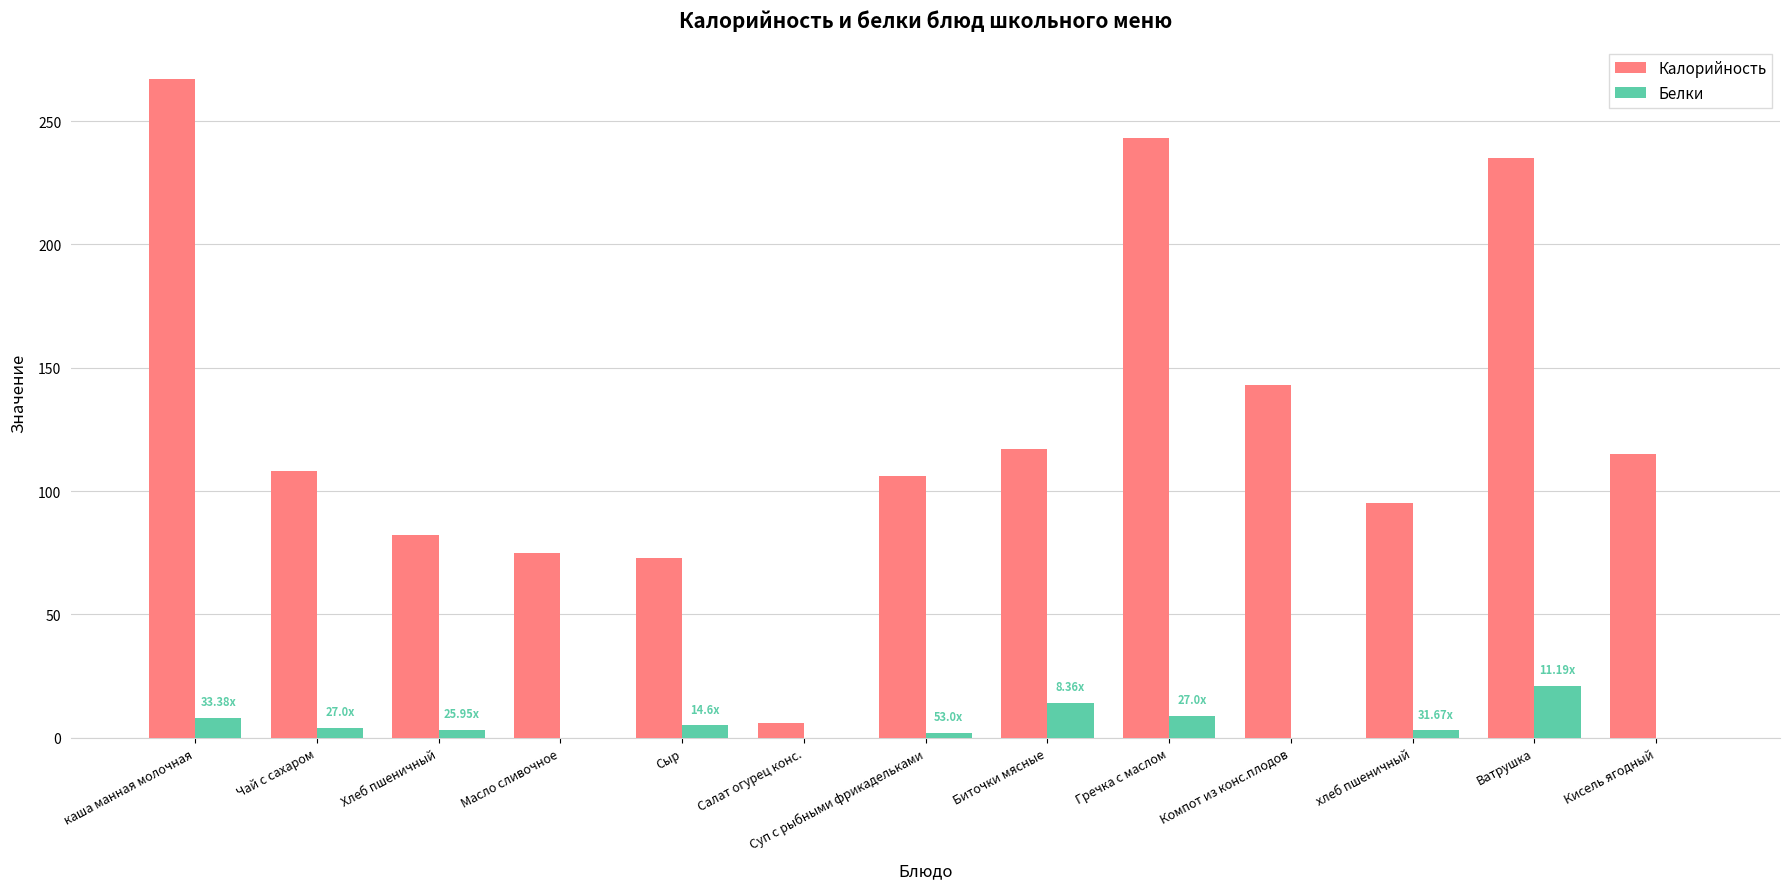

Are the bars horizontal?

No